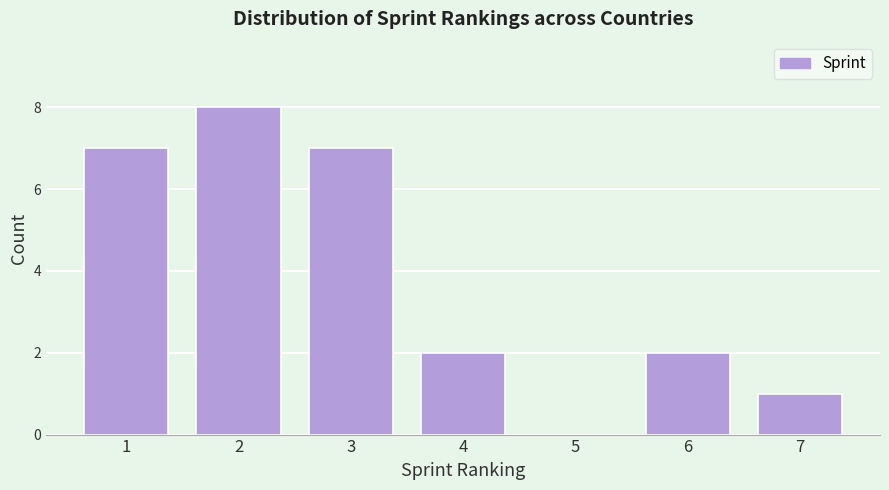

Reading left to right, what are all the values shown in this chart?

1=7	2=8	3=7	4=2	5=0	6=2	7=1